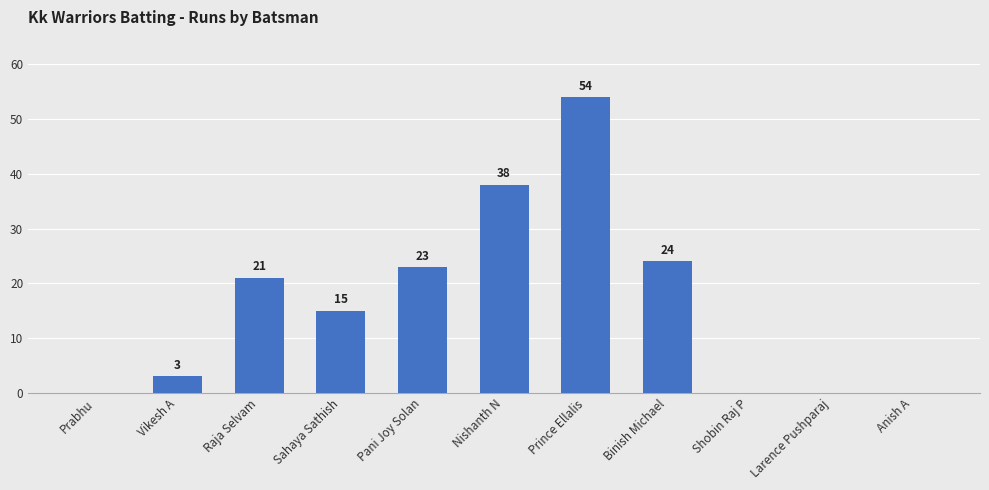

The chart shows a value of 0 at Larence Pushparaj. True or false?

True